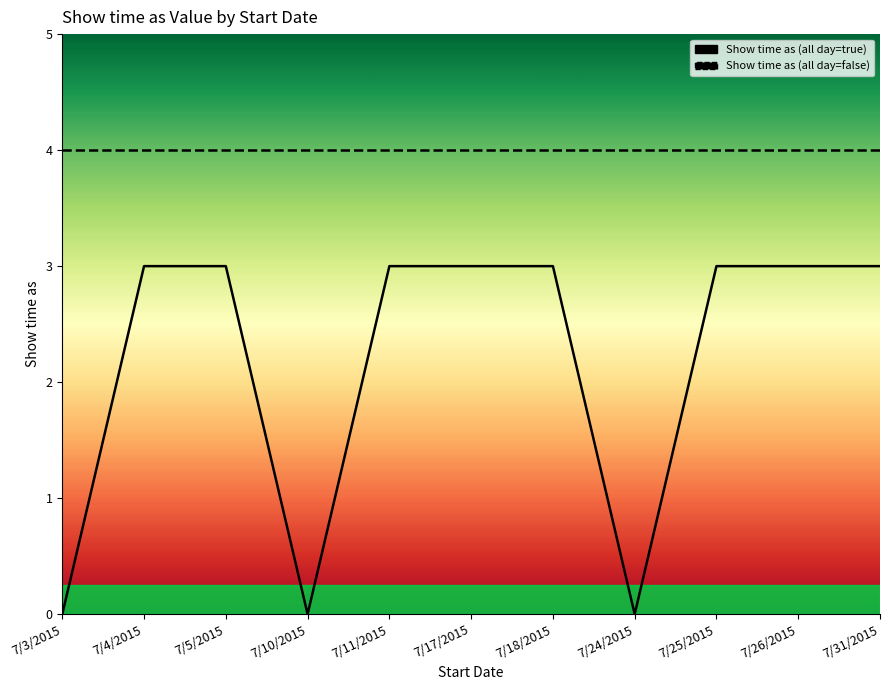

What position from the right is 7/31/2015?

1